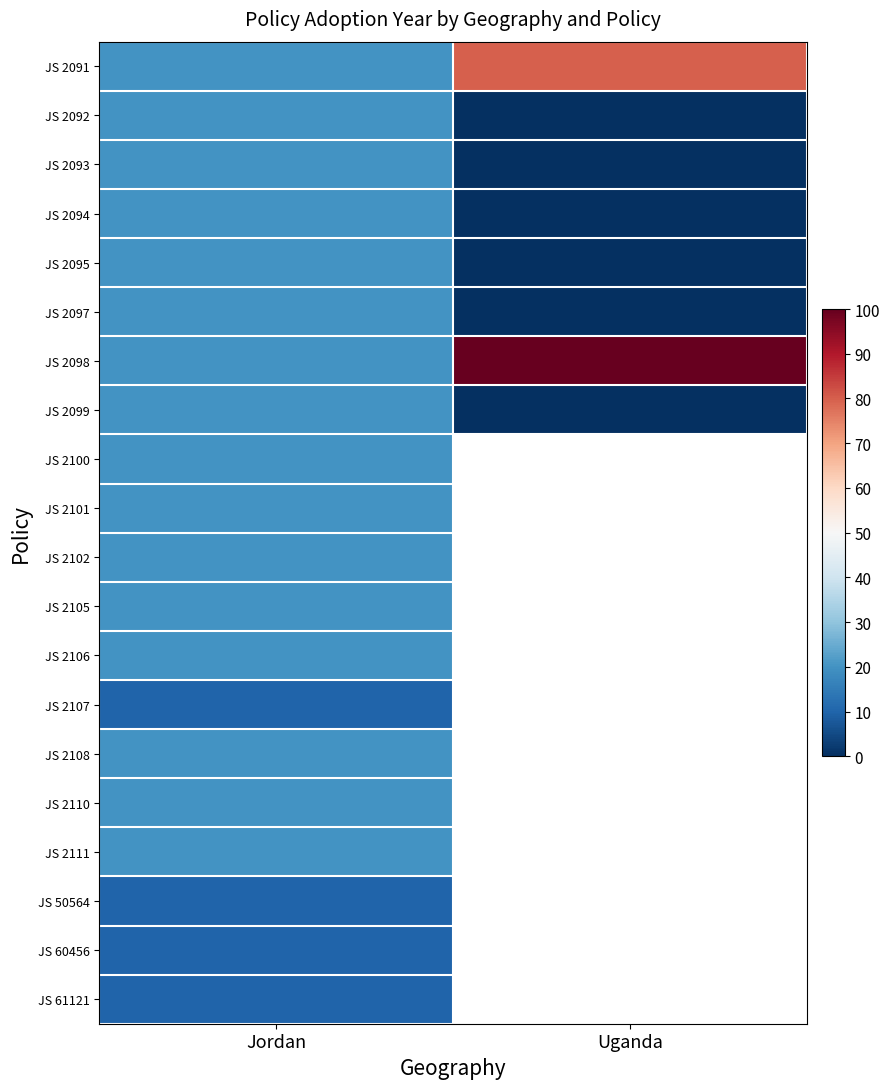

Which series has the widest spread of values?

JS 2098